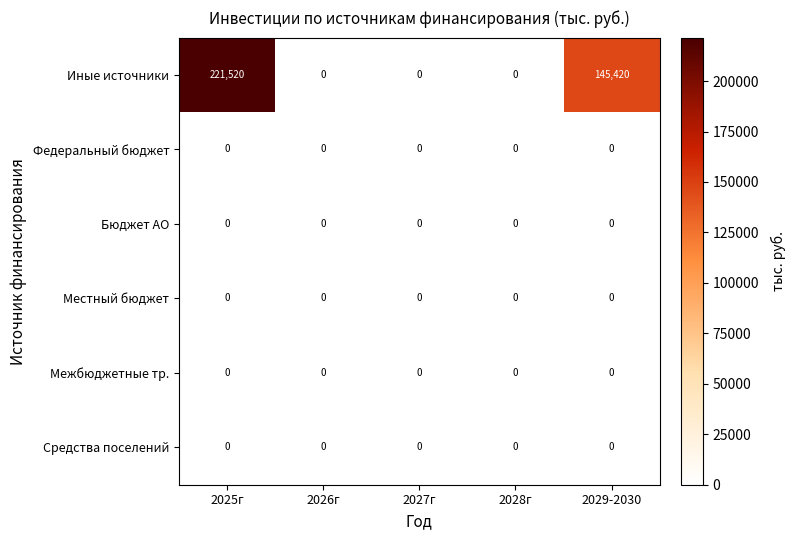

At which label is Иные источники closest to 110760?

2029-2030